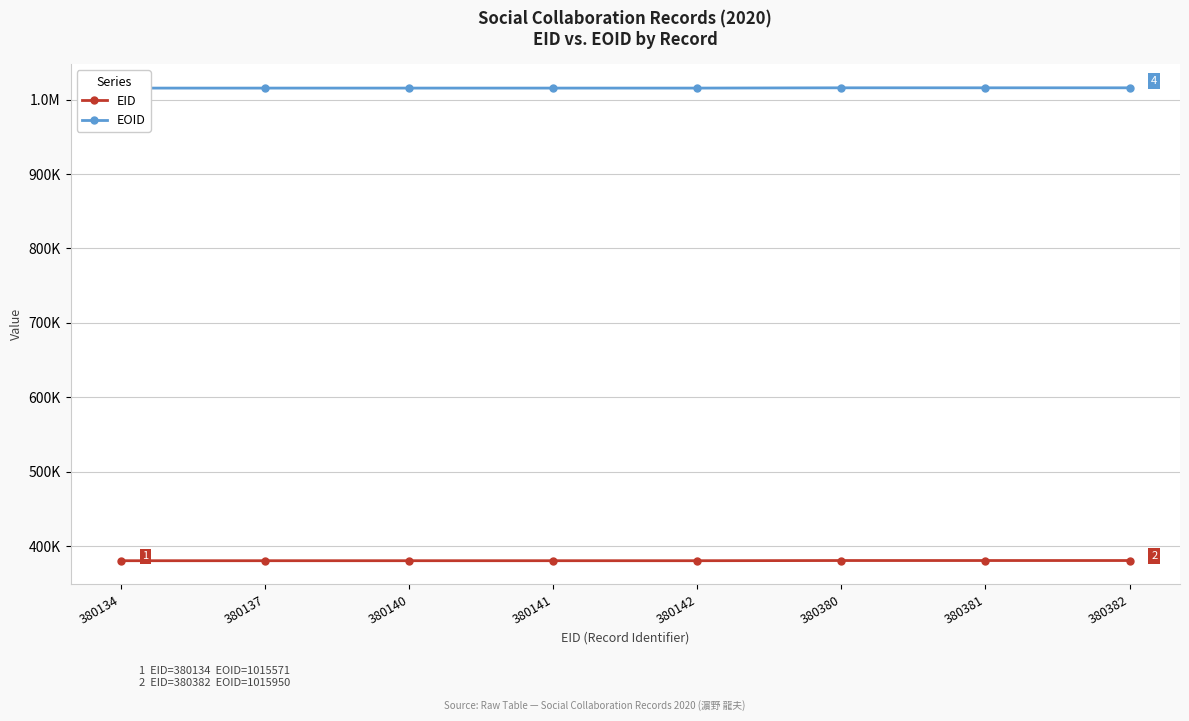

Rank the series by their average value, from highest to lowest.

EOID, EID